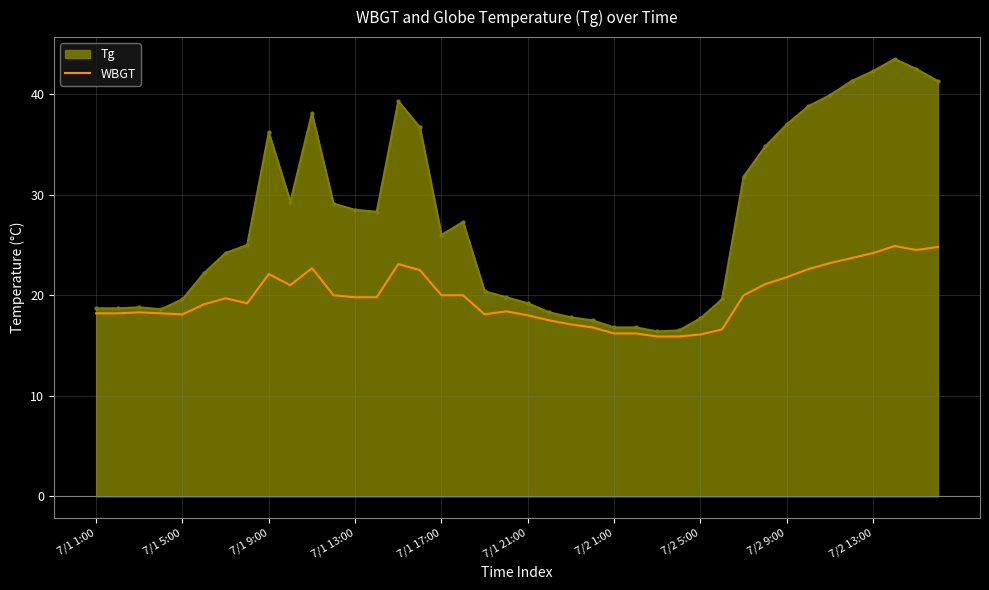

Rank the series by their average value, from highest to lowest.

Tg, WBGT